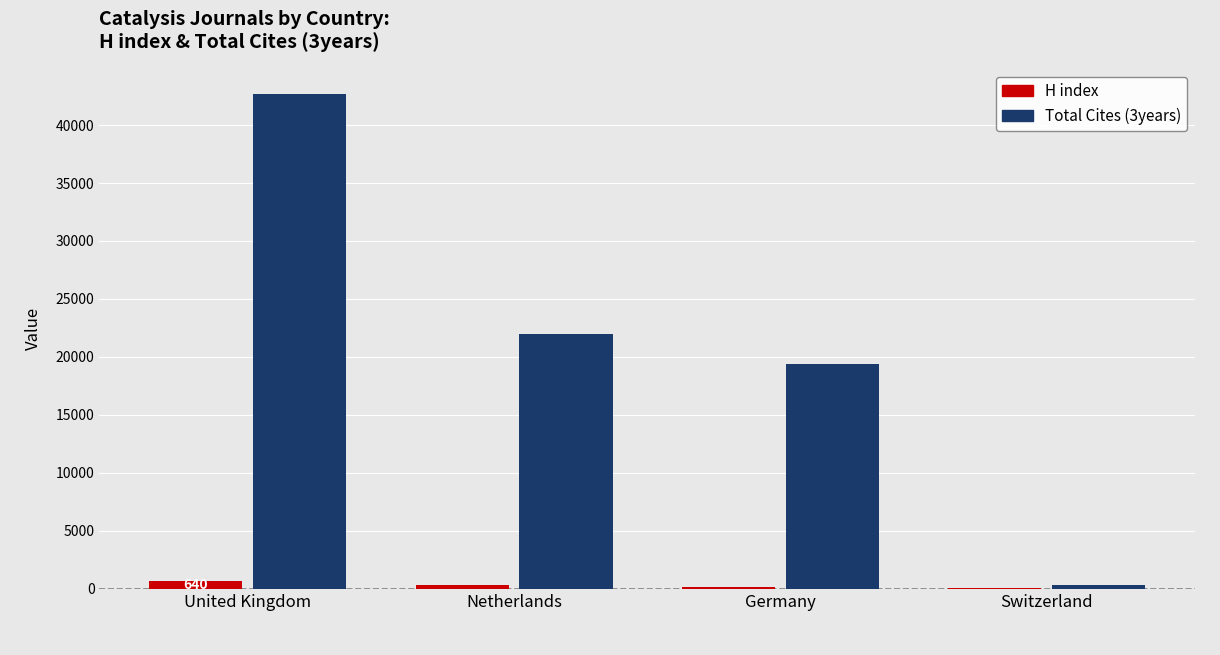

Which category has the highest value across all series?

United Kingdom